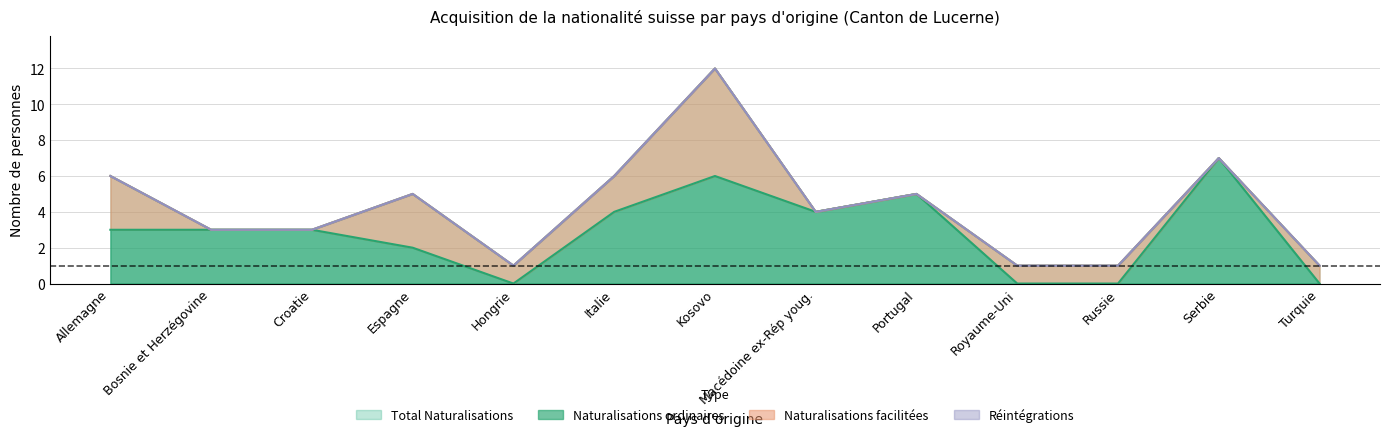

True or false: Total Naturalisations has a value of 7 at Serbie.

True